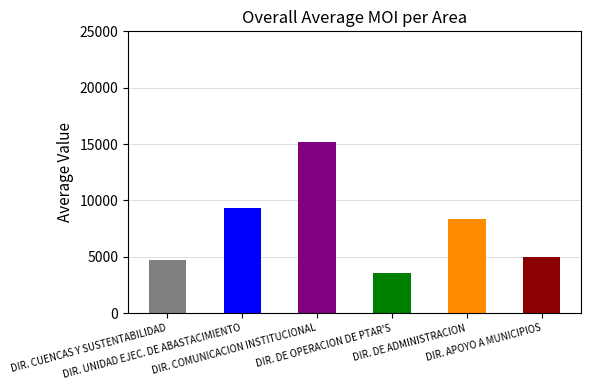

How many series are shown in this chart?

1